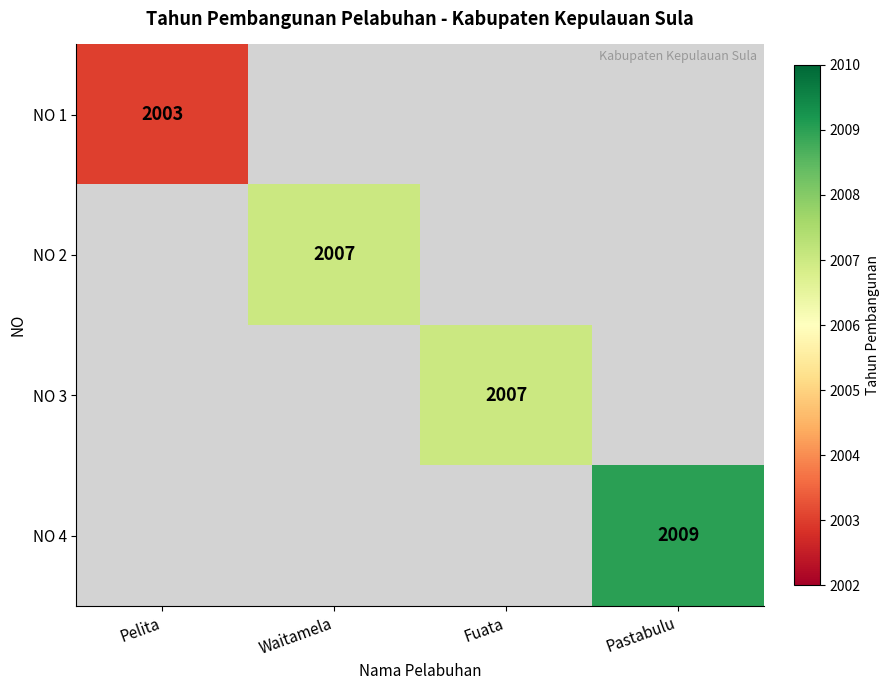

What is the smallest value displayed?

2003.0